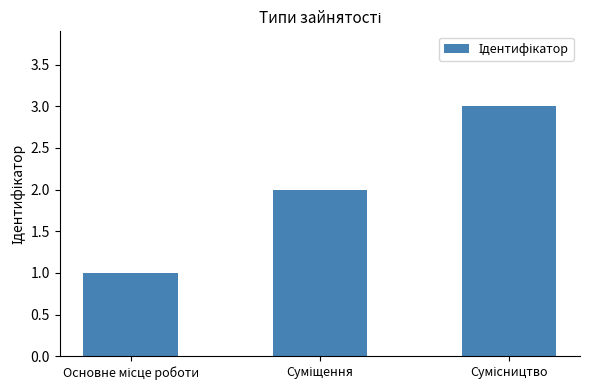

What is the sum of all values?

6